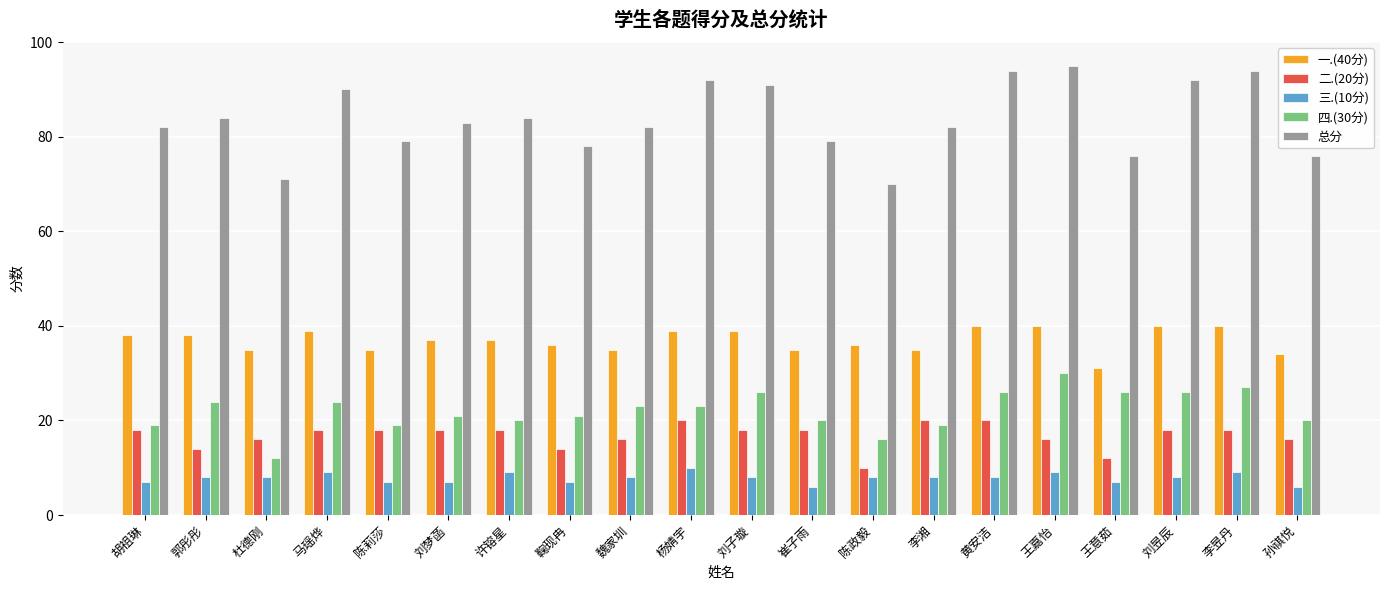

What is the greatest value displayed?

95